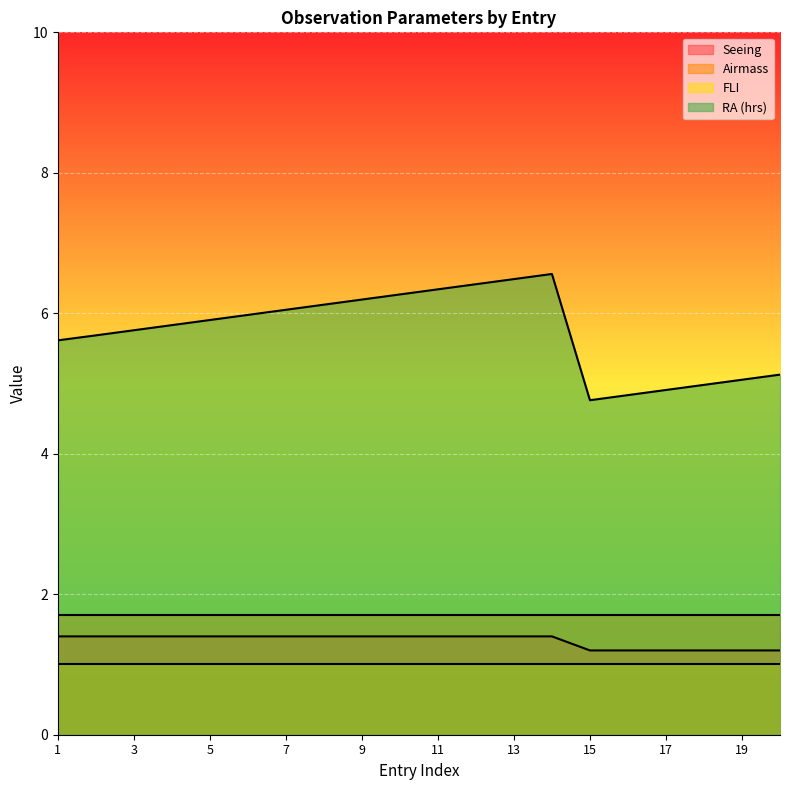

List the series in order of their peak value, highest first.

RA (hrs), Airmass, Seeing, FLI